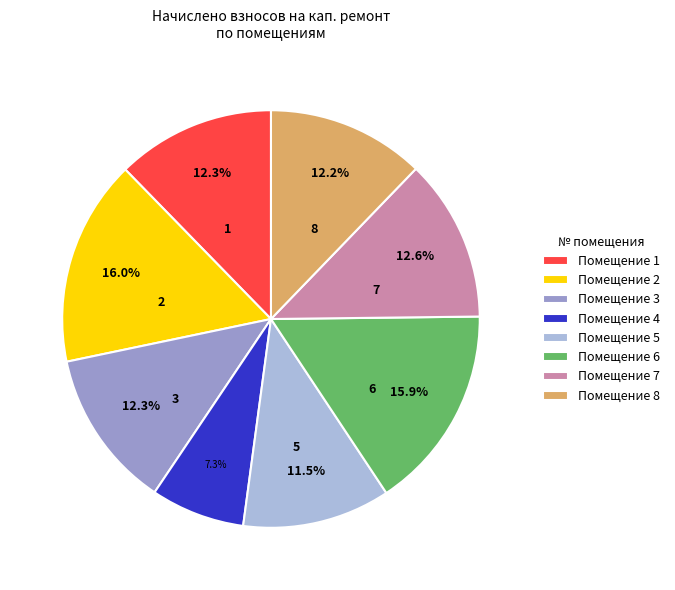

Is the sum of Помещение 4 and Помещение 6 greater than half?

No